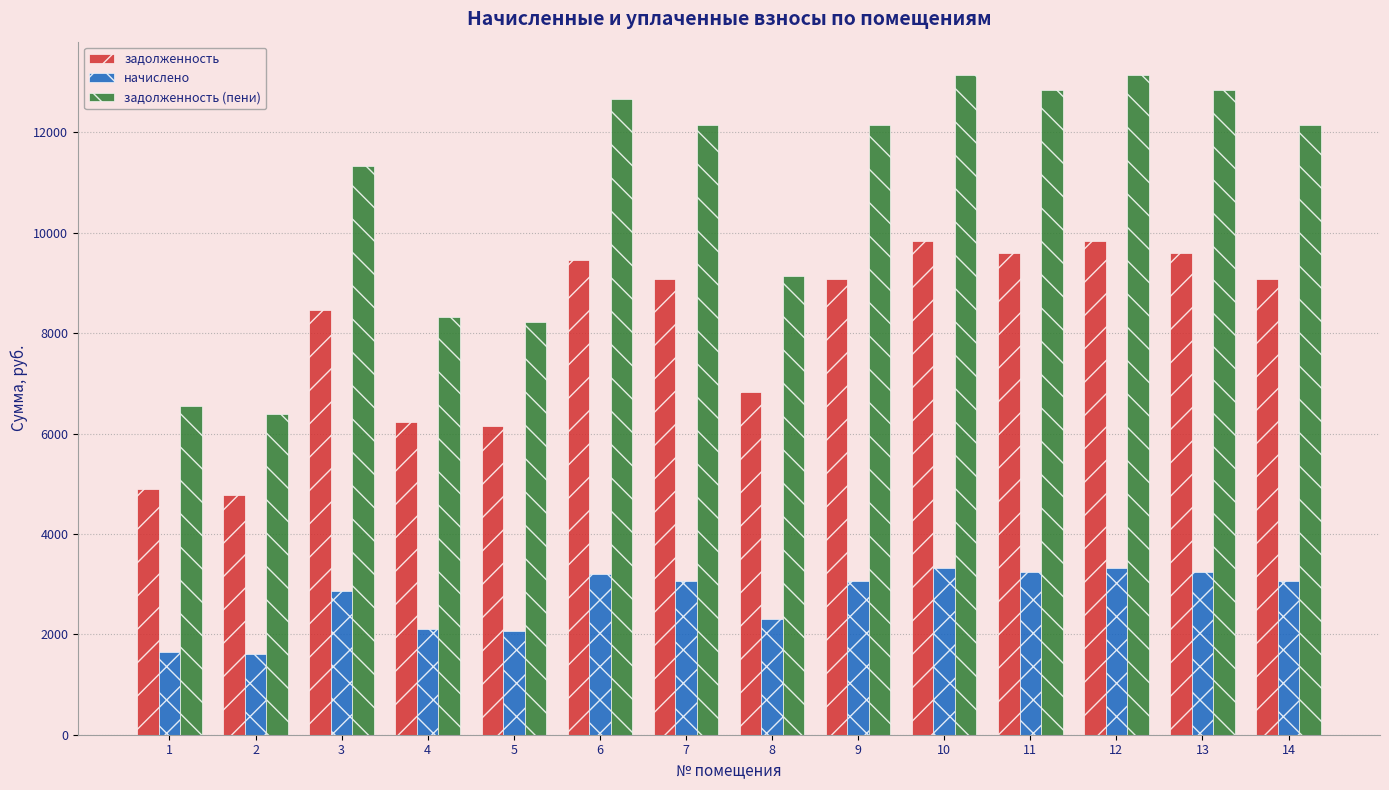

Are the bars horizontal?

No